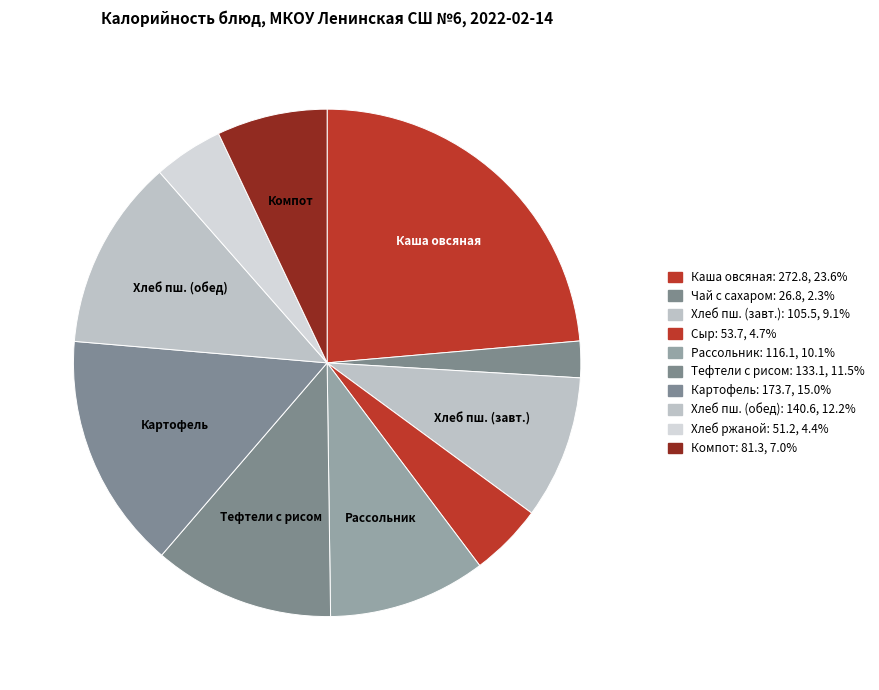

How many slices are in this pie chart?

10